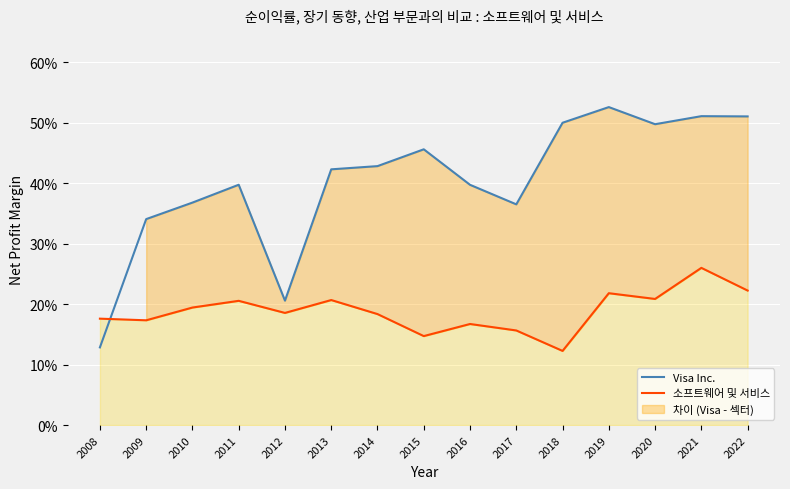

The 소프트웨어 및 서비스 series shows 0.2 at 2015. True or false?

False